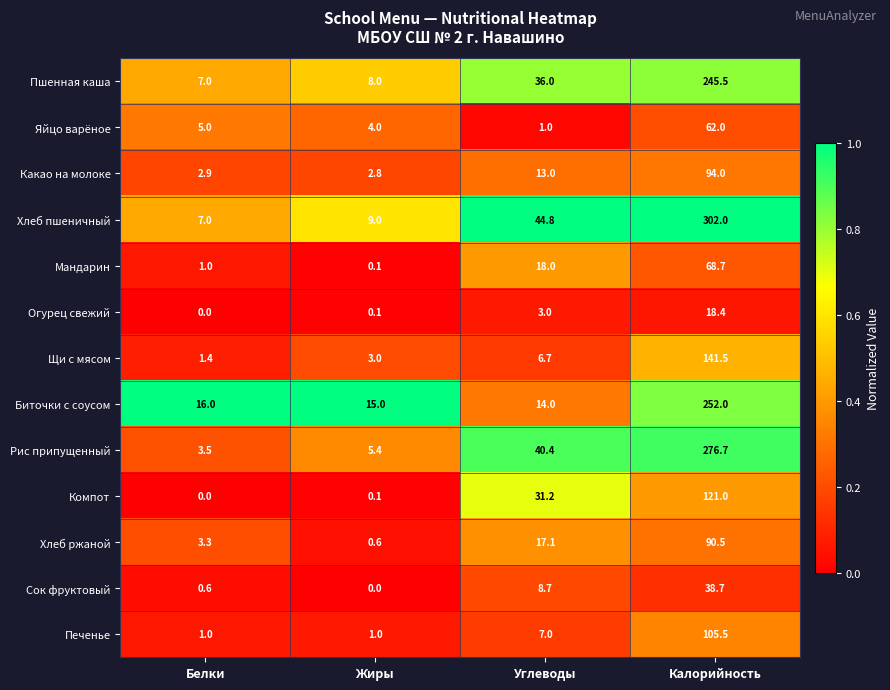

List the series in order of their peak value, highest first.

Хлеб пшеничный, Рис припущенный, Биточки с соусом, Пшенная каша, Щи с мясом, Компот, Печенье, Какао на молоке, Хлеб ржаной, Мандарин, Яйцо варёное, Сок фруктовый, Огурец свежий